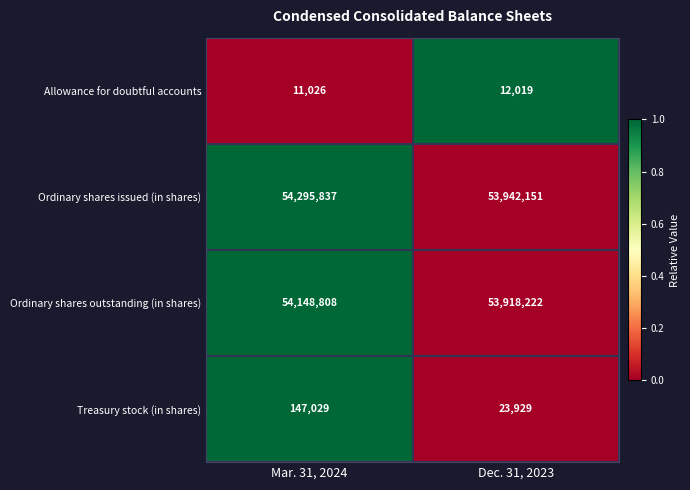

What is the sum of all Allowance for doubtful accounts values?

23045